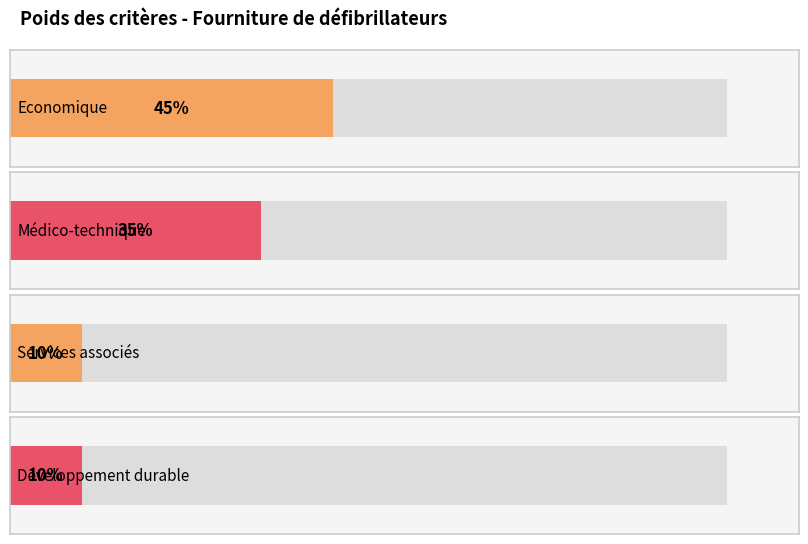

Are the bars grouped side by side (vs. stacked)?

Yes